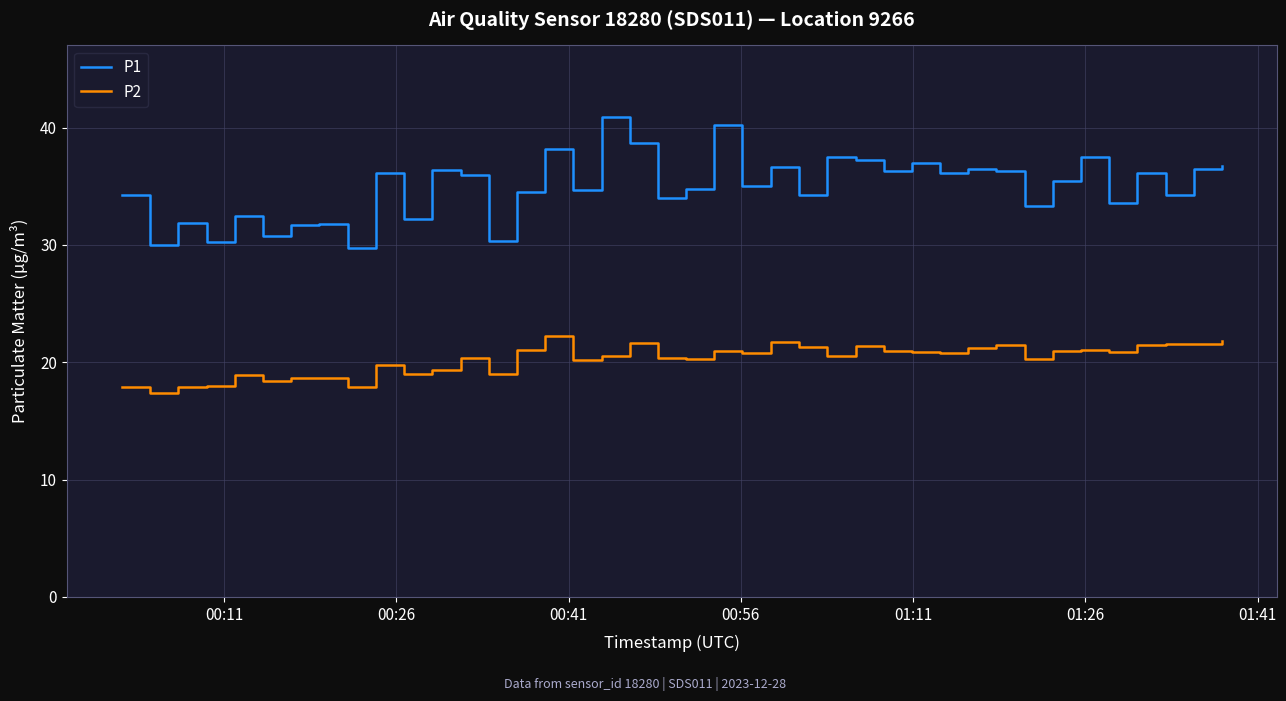

What is the average value of the P2 series?

20.2